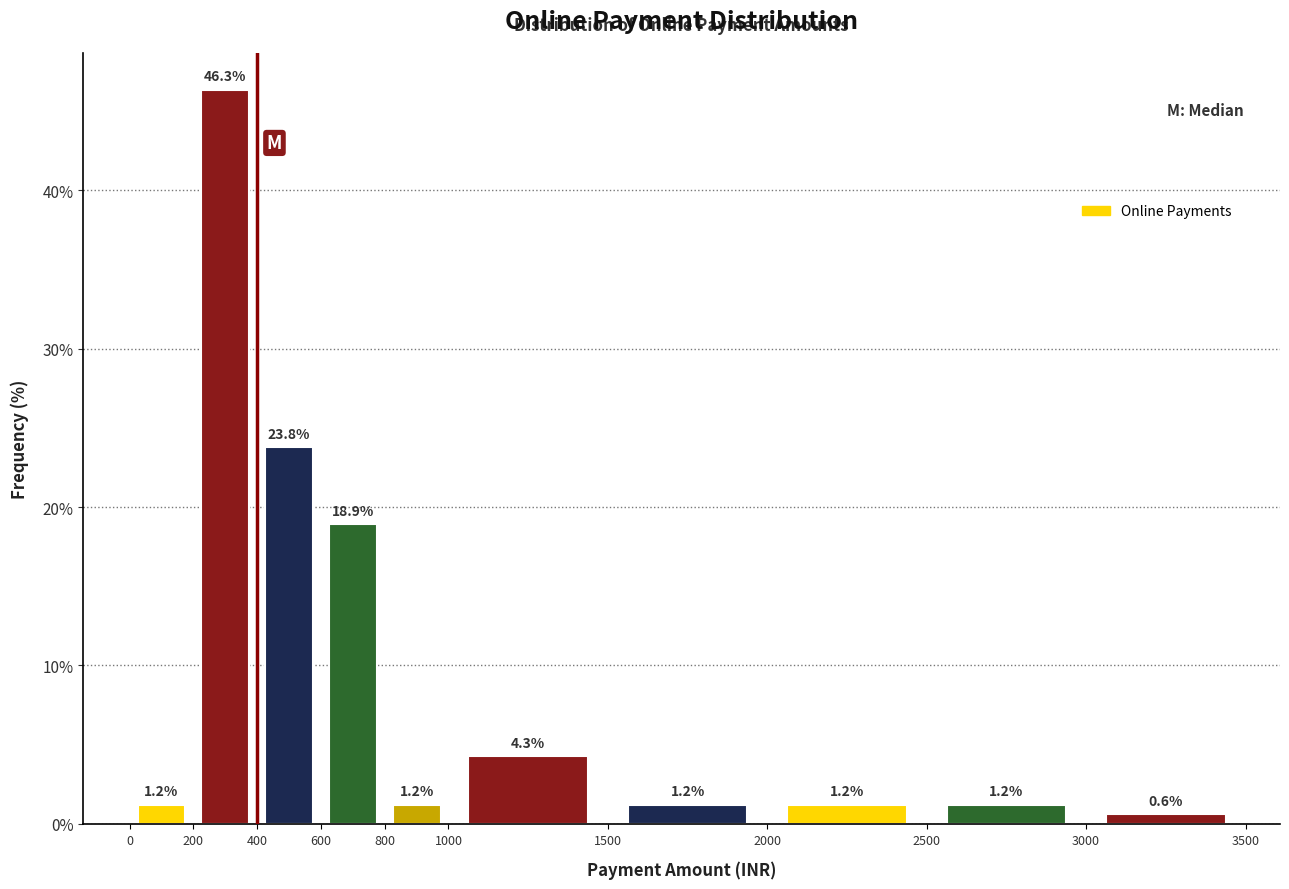

Reading left to right, transcribe this chart: for each bar, give the range it covers on the x-axis and its height.

0 to 200: 1.2
200 to 400: 46.3
400 to 600: 23.8
600 to 800: 18.9
800 to 1000: 1.2
1000 to 1500: 4.3
1500 to 2000: 1.2
2000 to 2500: 1.2
2500 to 3000: 1.2
3000 to 3500: 0.6